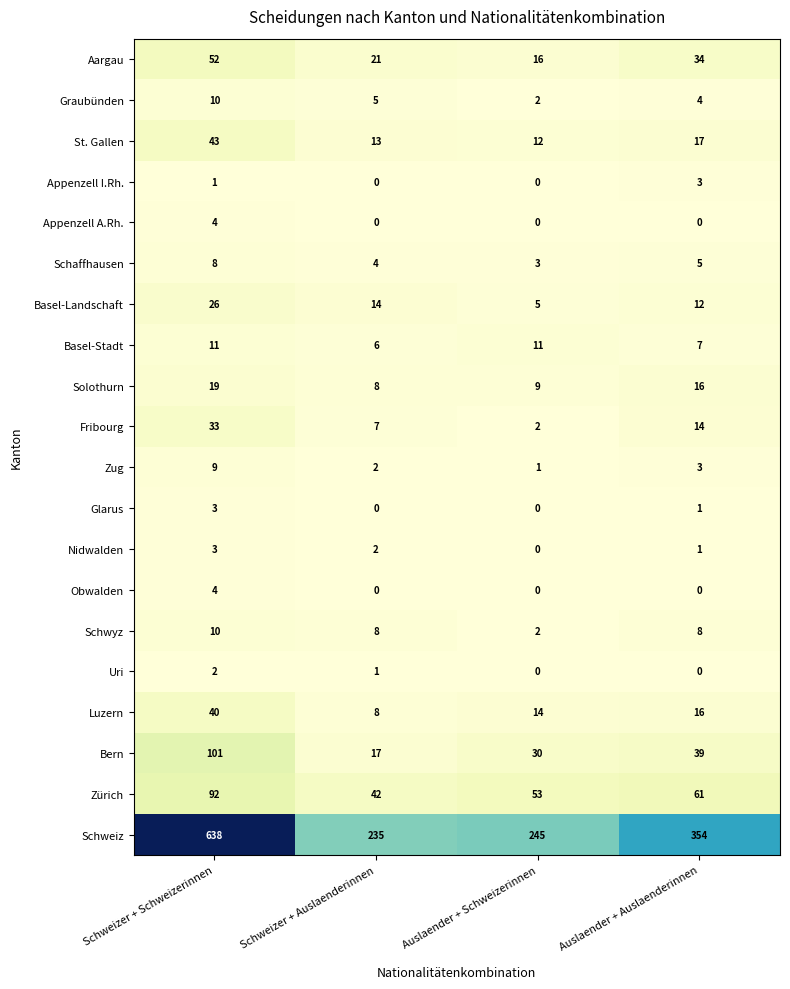

What is the difference between the maximum and second lowest values in the Glarus series?

3